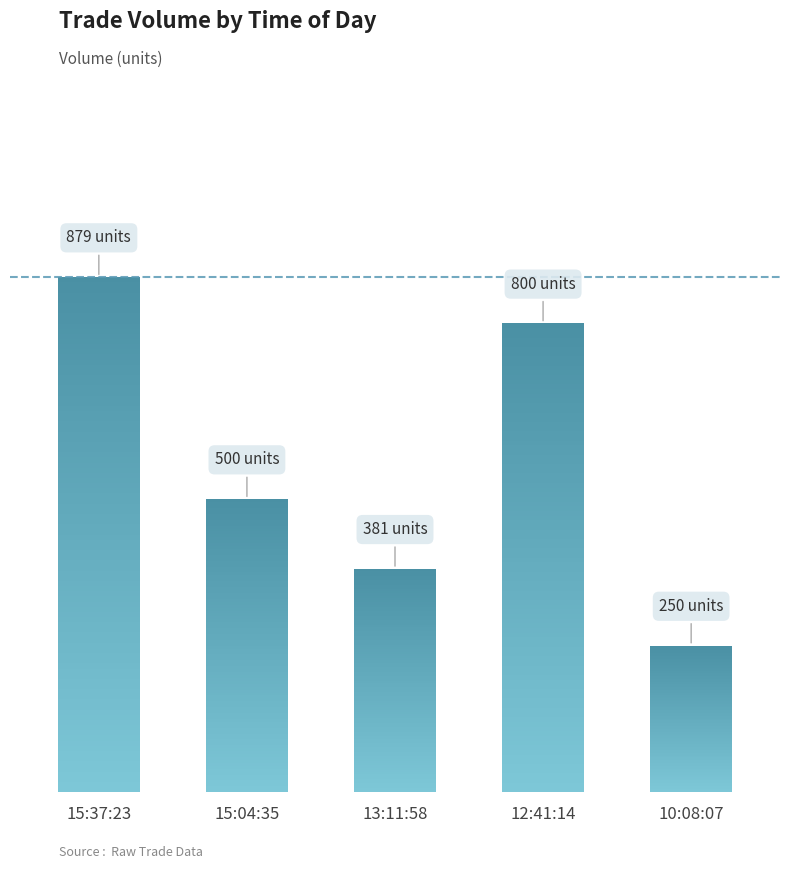

Does the chart contain any negative values?

No